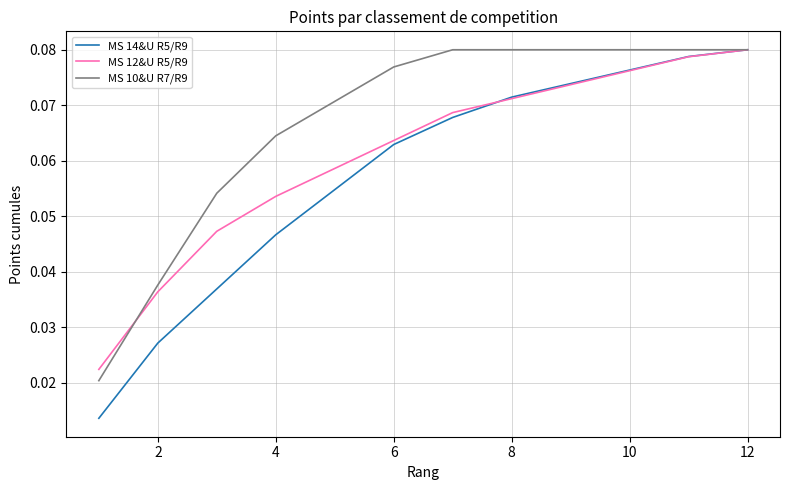

Which series has the largest total across all categories?

MS 10&U R7/R9